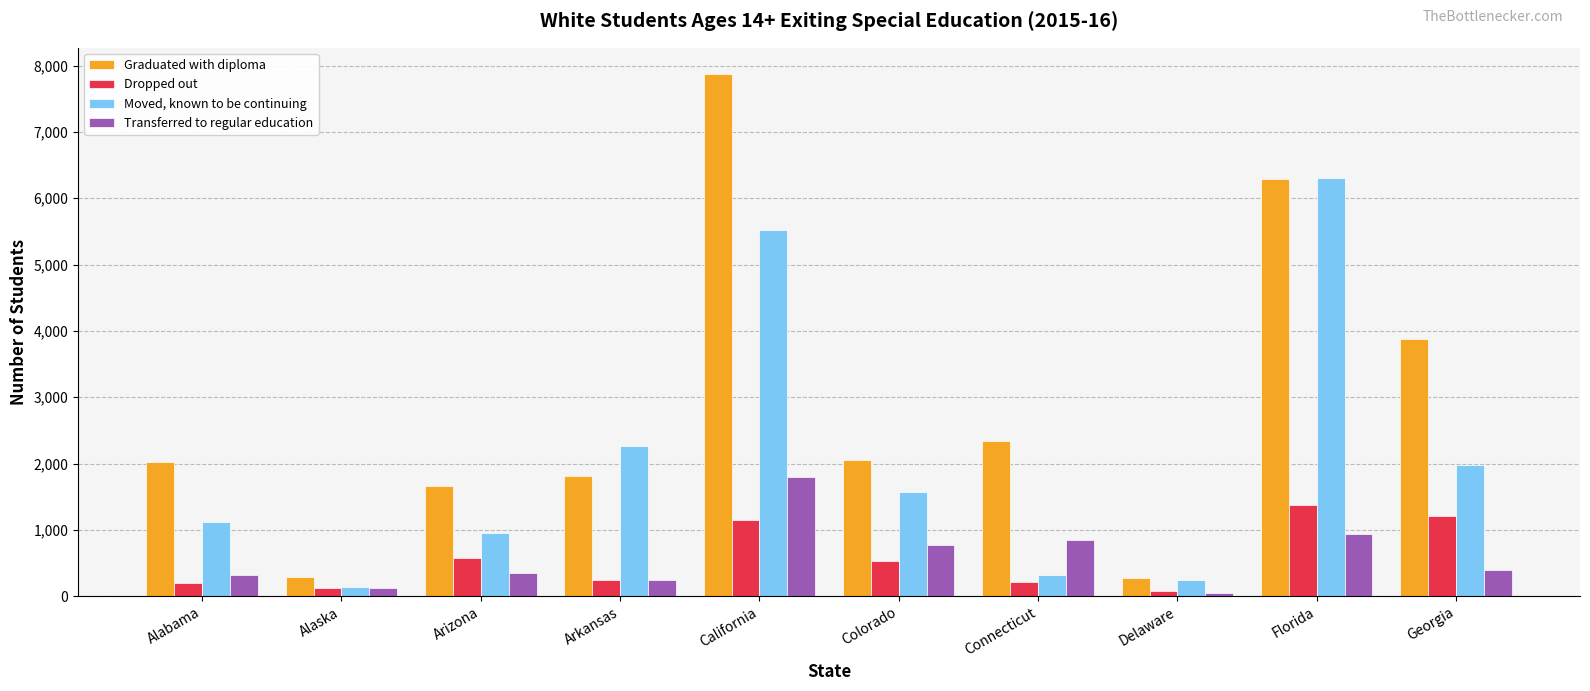

What are all the series names shown in the legend?

Graduated with diploma, Dropped out, Moved, known to be continuing, Transferred to regular education